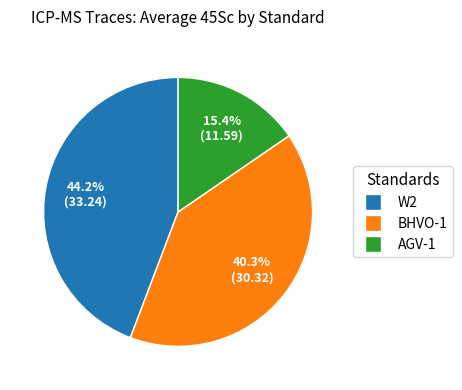

What percentage is the W2 slice, to the nearest percent?

44%